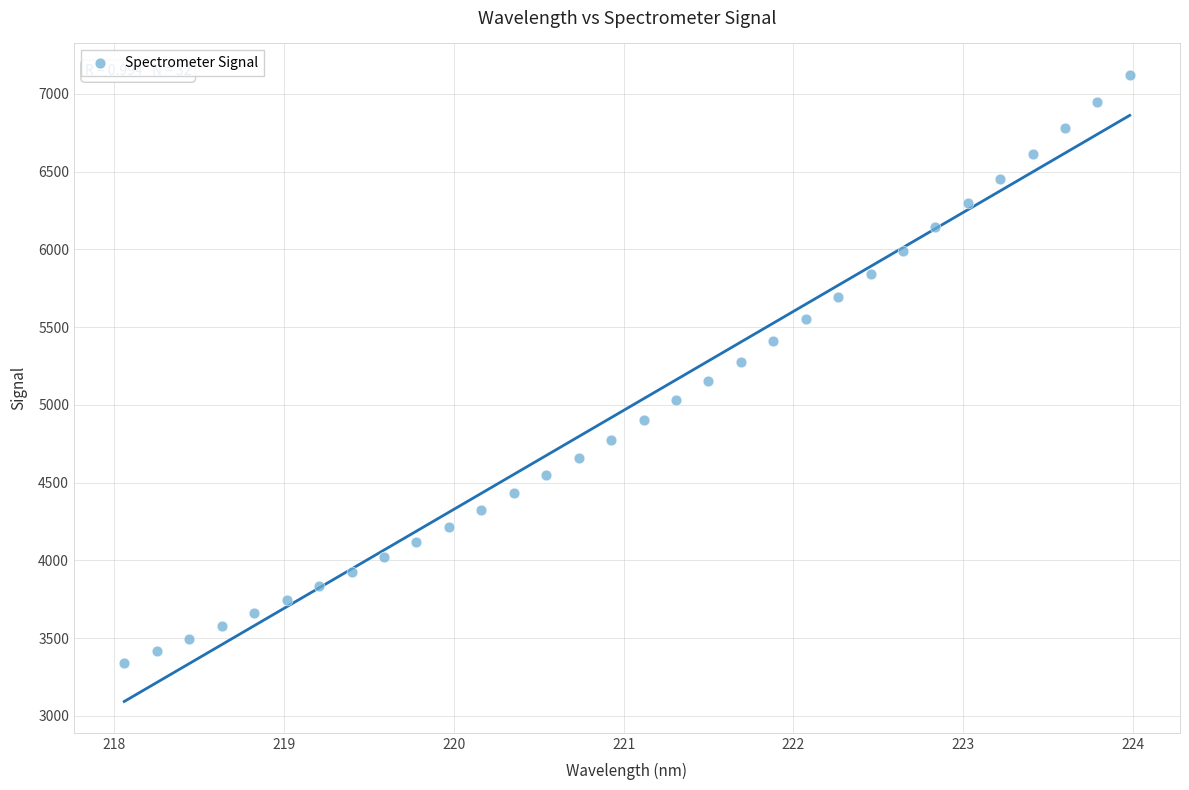

What is the range of X values (max minus min)?

5.9